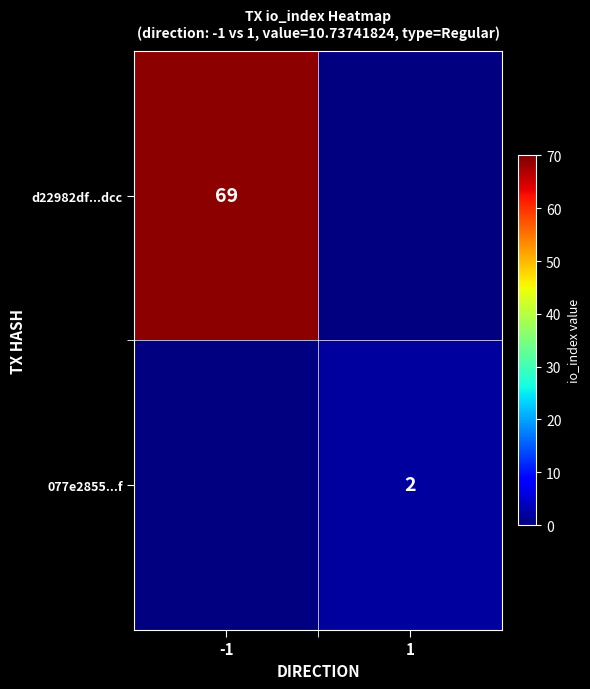

Is it true that 077e2855...f equals 2 at 1?

True